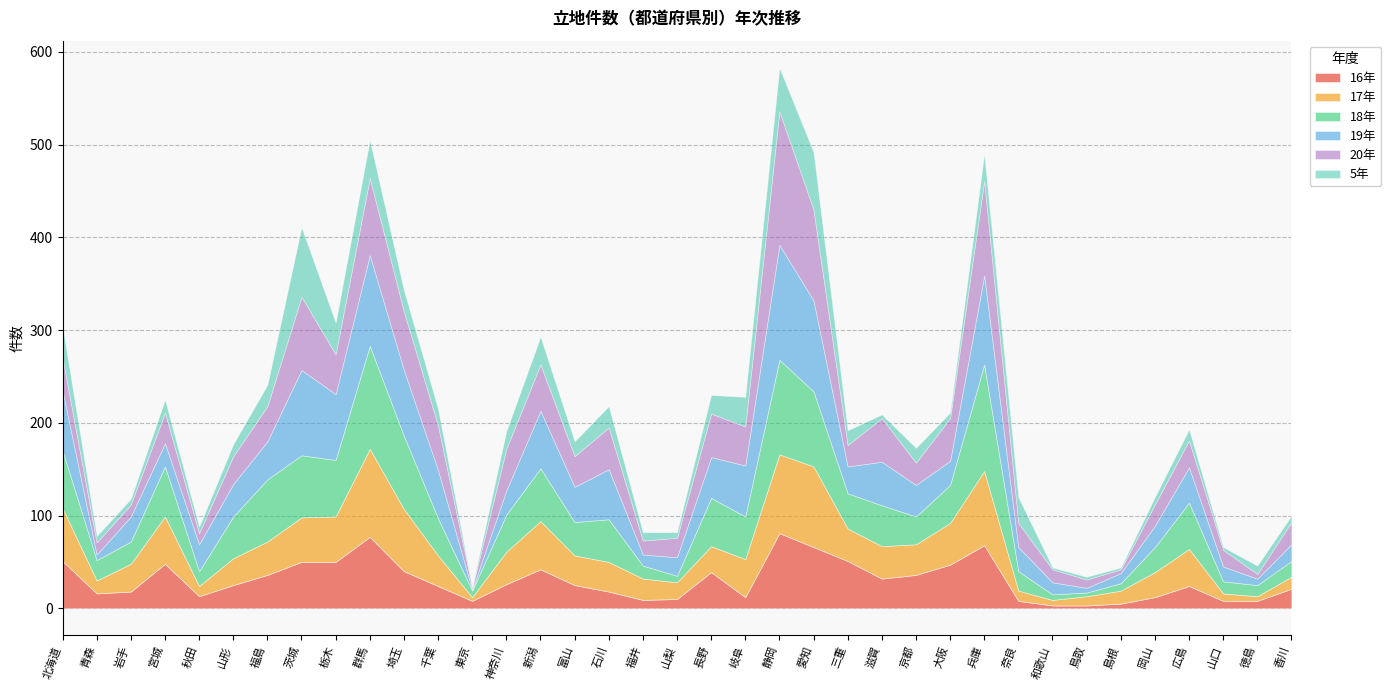

List the labels in order of 17年 value, largest first.

群馬, 愛知, 静岡, 兵庫, 埼玉, 北海道, 新潟, 宮城, 栃木, 茨城, 大阪, 岐阜, 広島, 福島, 神奈川, 三重, 滋賀, 千葉, 京都, 富山, 石川, 岩手, 山形, 長野, 岡山, 福井, 山梨, 青森, 島根, 香川, 秋田, 奈良, 鳥取, 山口, 和歌山, 徳島, 東京